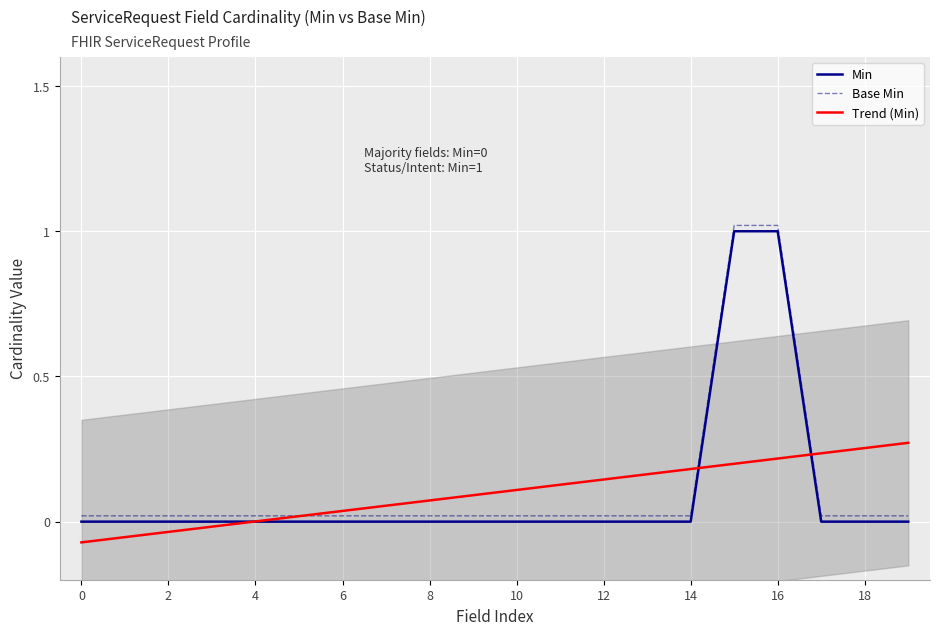

How many distinct data groups are displayed?

3